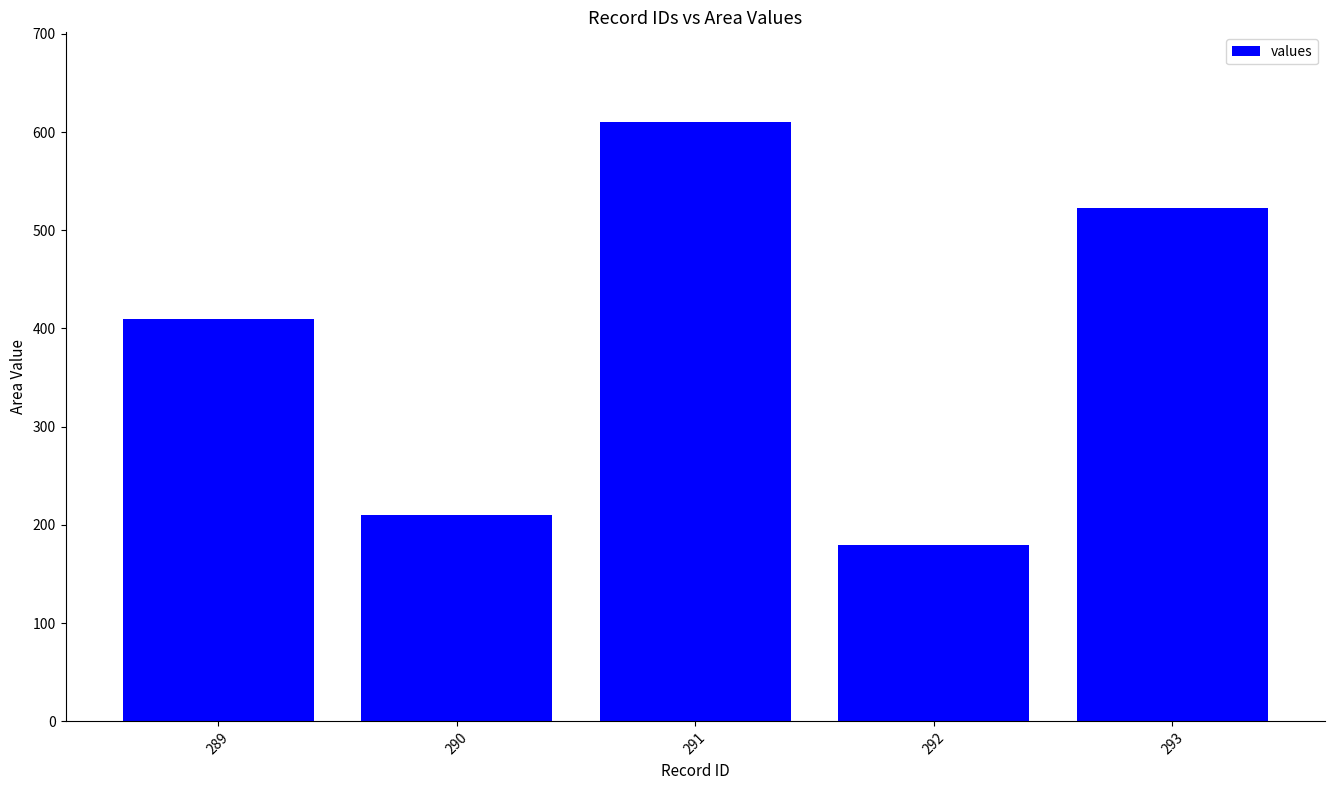

The chart shows a value of 324 at 290. True or false?

False